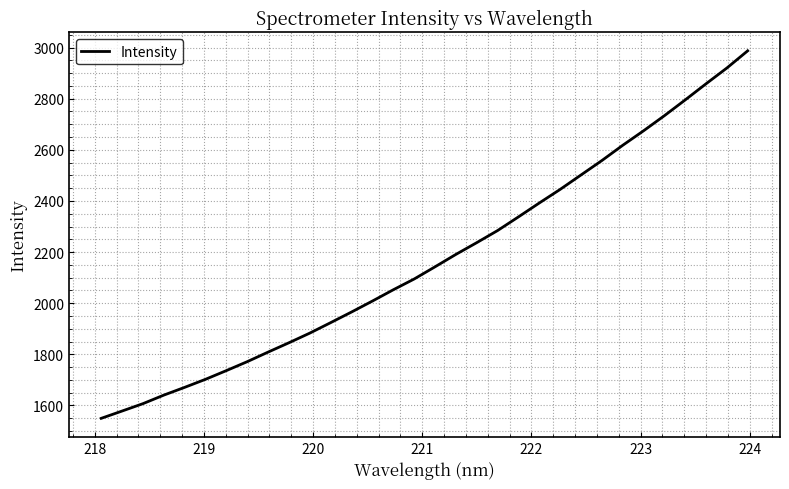

What is the minimum value shown in the chart?

1549.8